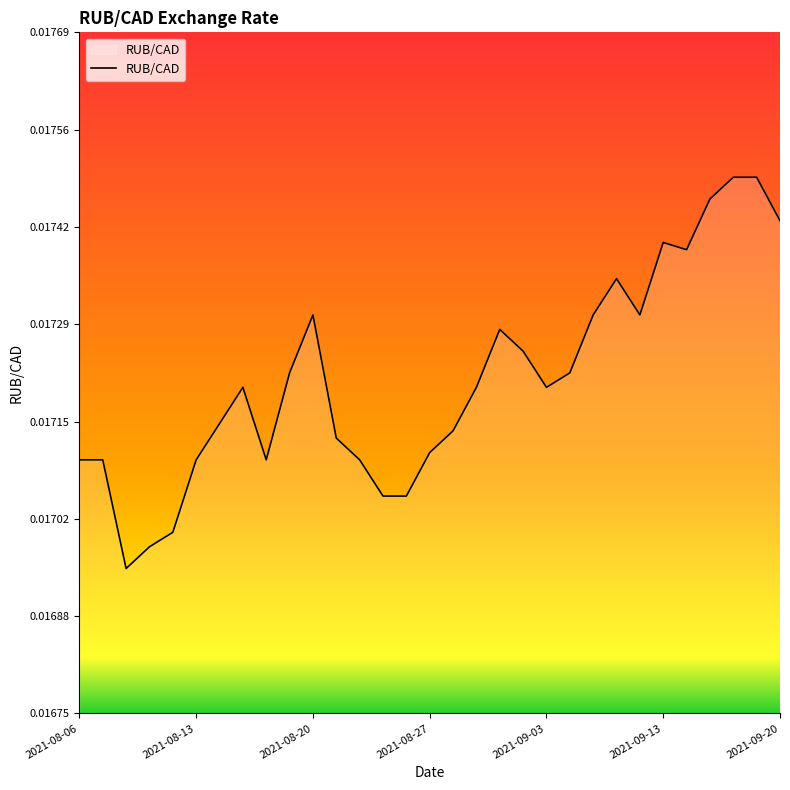

How many interior local valleys (lower than both neighbors) does the data have?

5